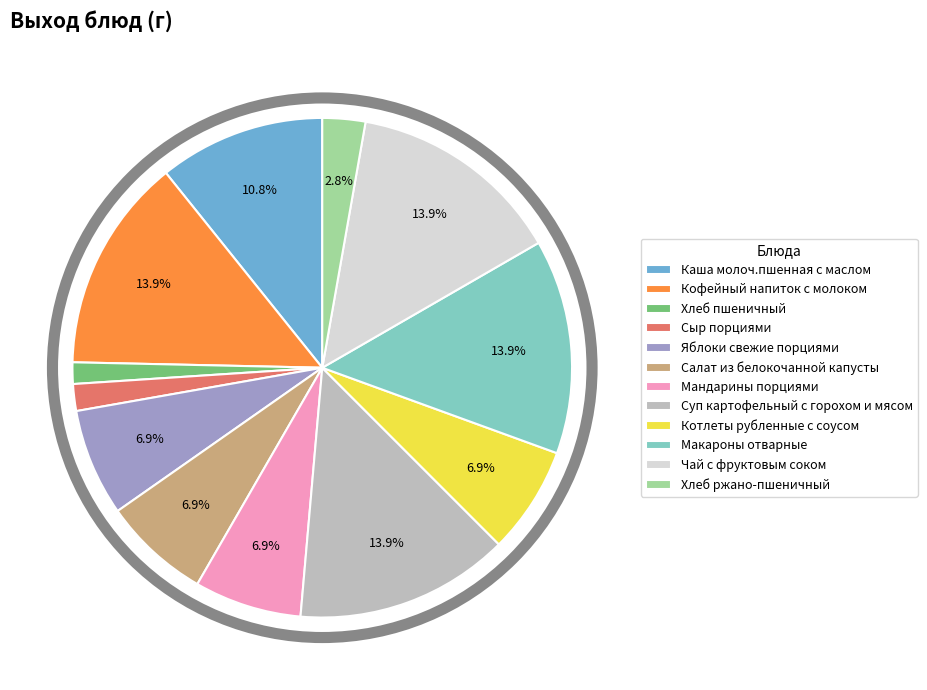

What is the ratio of the value at Чай с фруктовым соком to the value at Мандарины порциями?

2.0